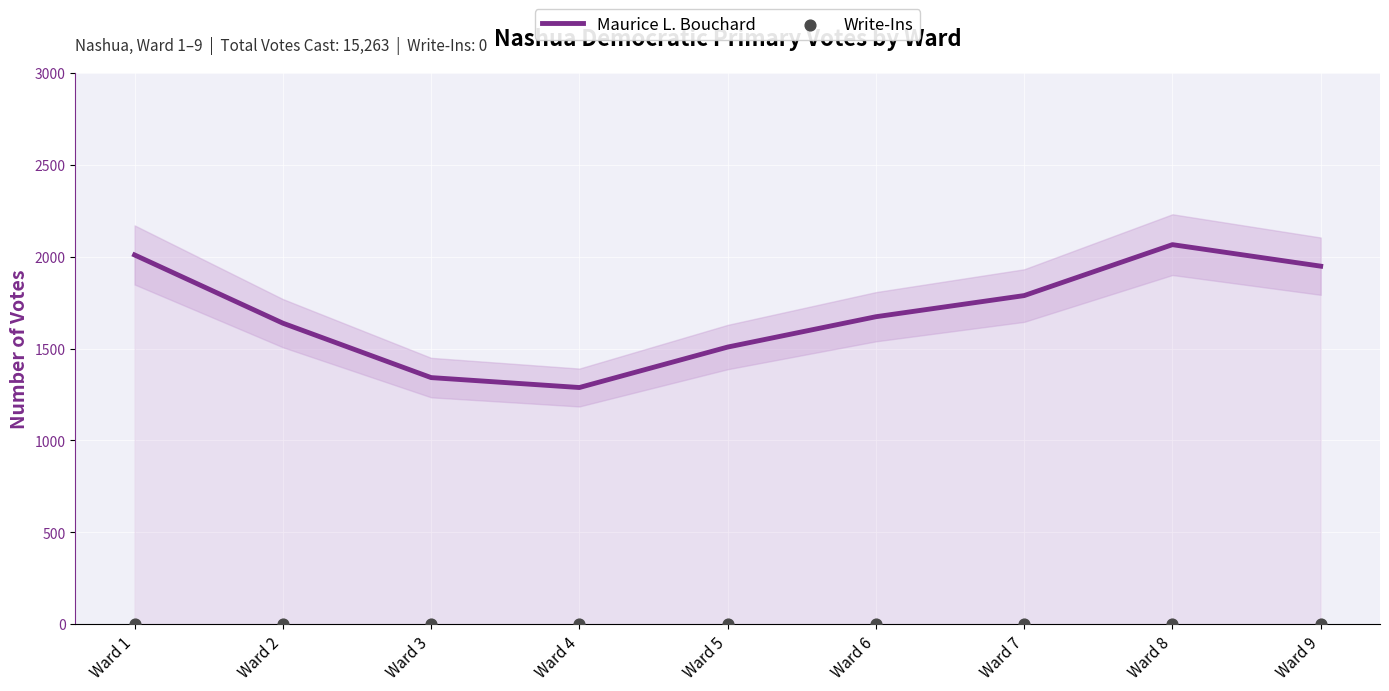

Which series has the largest Y range (max minus min)?

Maurice L. Bouchard